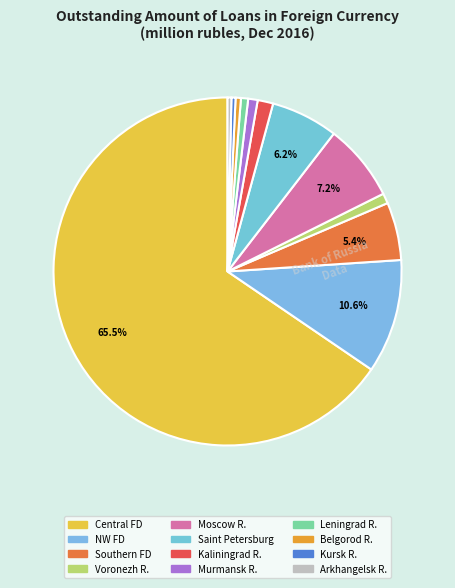

How many segments does this pie chart have?

12